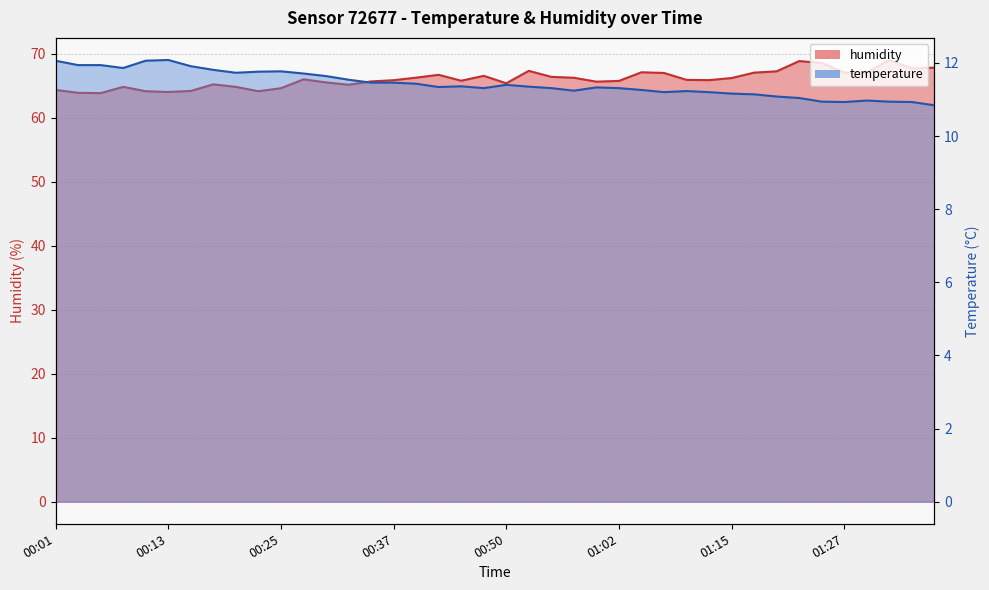

What value does the temperature series have at 00:23?

11.8